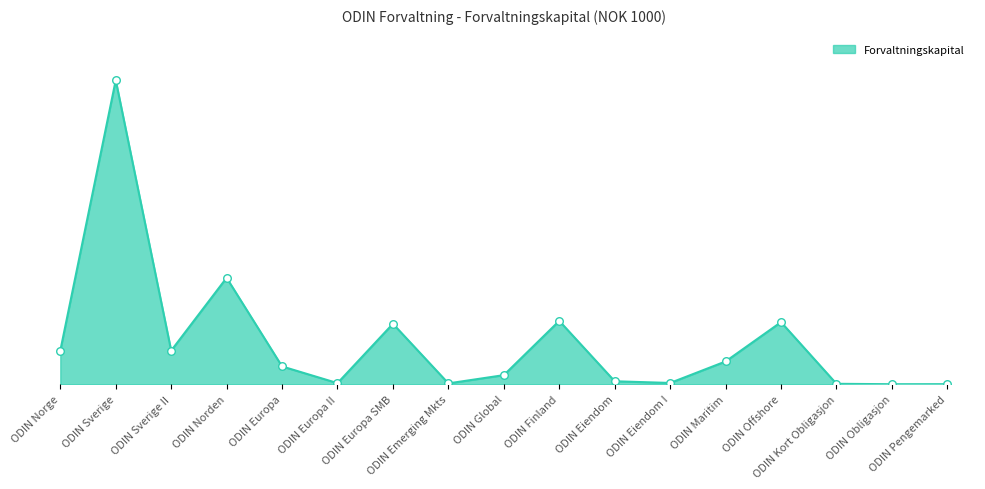

Does the chart have visible grid lines?

No